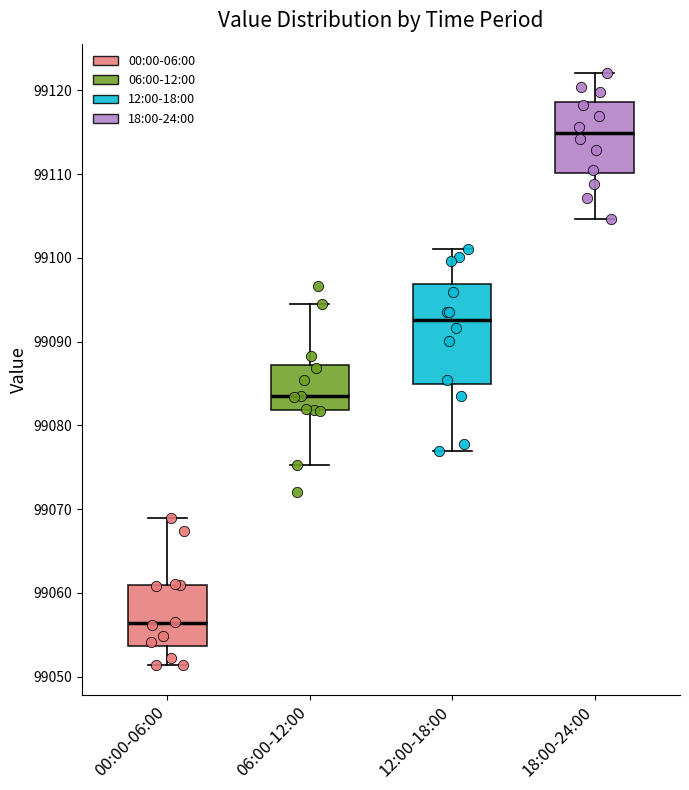

Reading left to right, read every box against the y-axis: the position of its median line, the range the box covers, and the ends of its whiskers. The values are not printed on the chart, so give them approximately, as read against the axis.

00:00-06:00: median 99056, box 99054 to 99061, whiskers 99051 to 99069
06:00-12:00: median 99083, box 99082 to 99087, whiskers 99075 to 99094
12:00-18:00: median 99093, box 99085 to 99097, whiskers 99077 to 99101
18:00-24:00: median 99115, box 99110 to 99119, whiskers 99105 to 99122